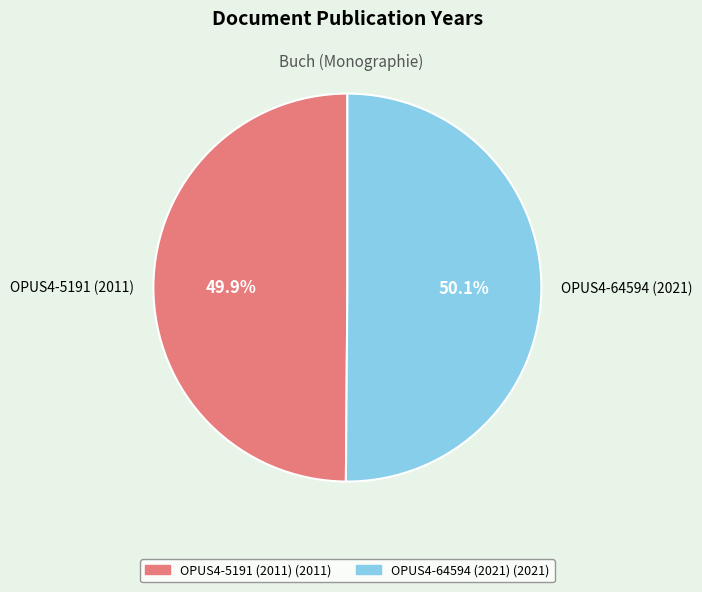

Combined, what portion of the pie is OPUS4-5191 (2011) and OPUS4-64594 (2021)?

100.0%